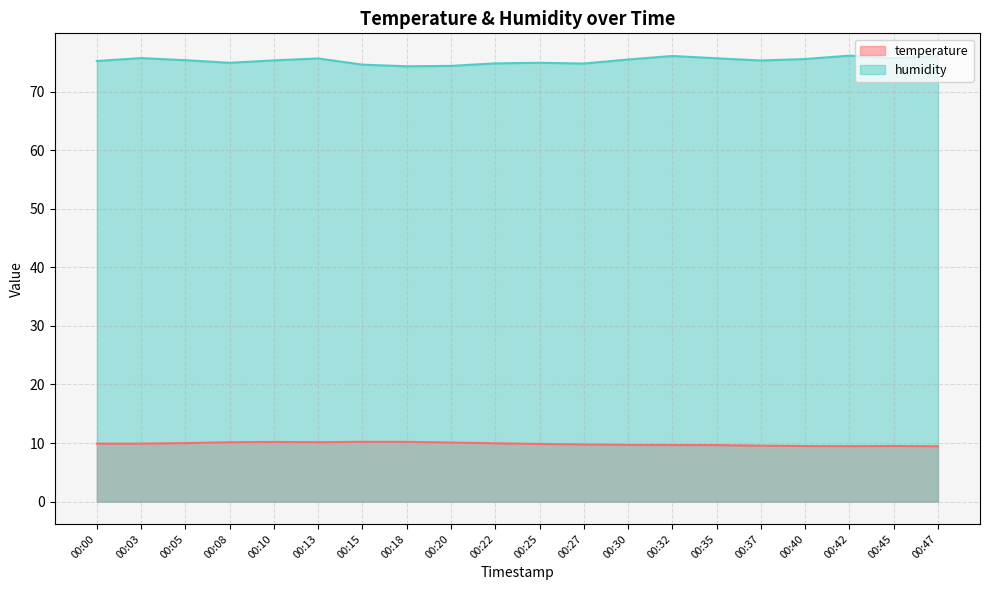

What is the smallest value displayed?

9.4